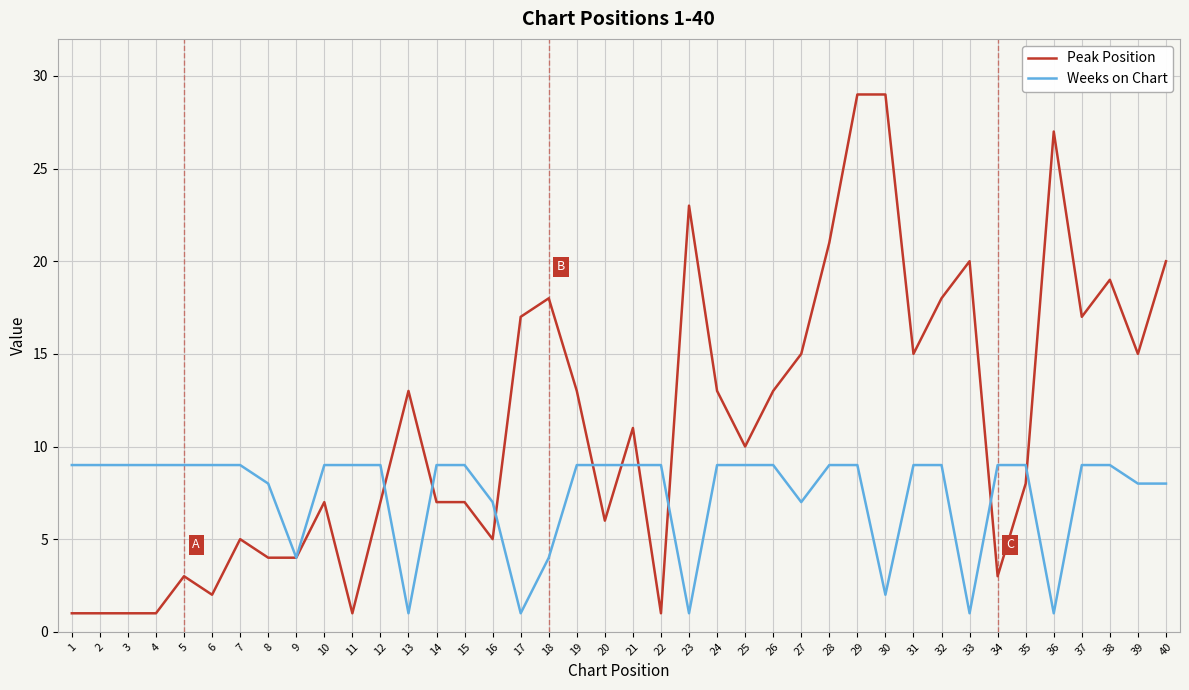

Rank the series by their maximum value, from lowest to highest.

Weeks on Chart, Peak Position